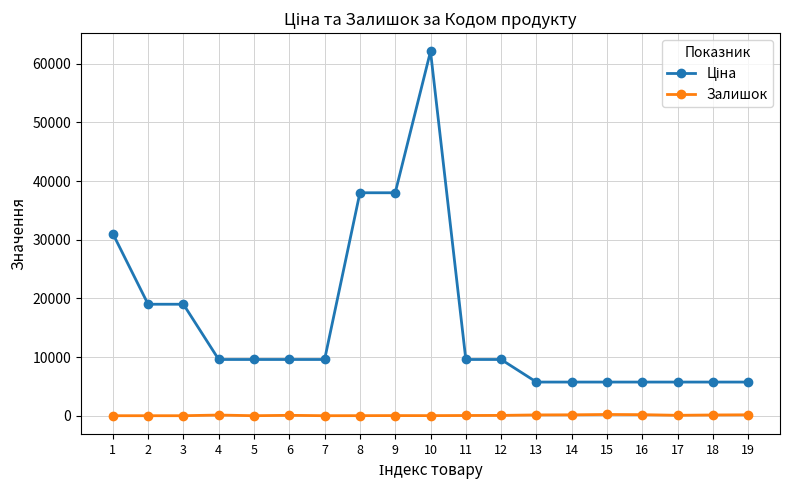

What is the maximum value shown in the chart?

62116.9